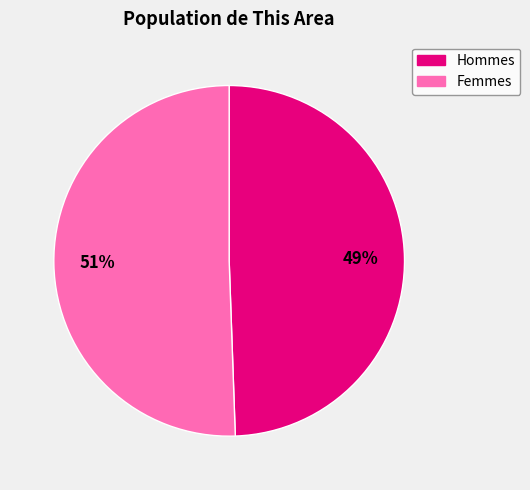

To the nearest percent, what is the average slice percentage?

50%